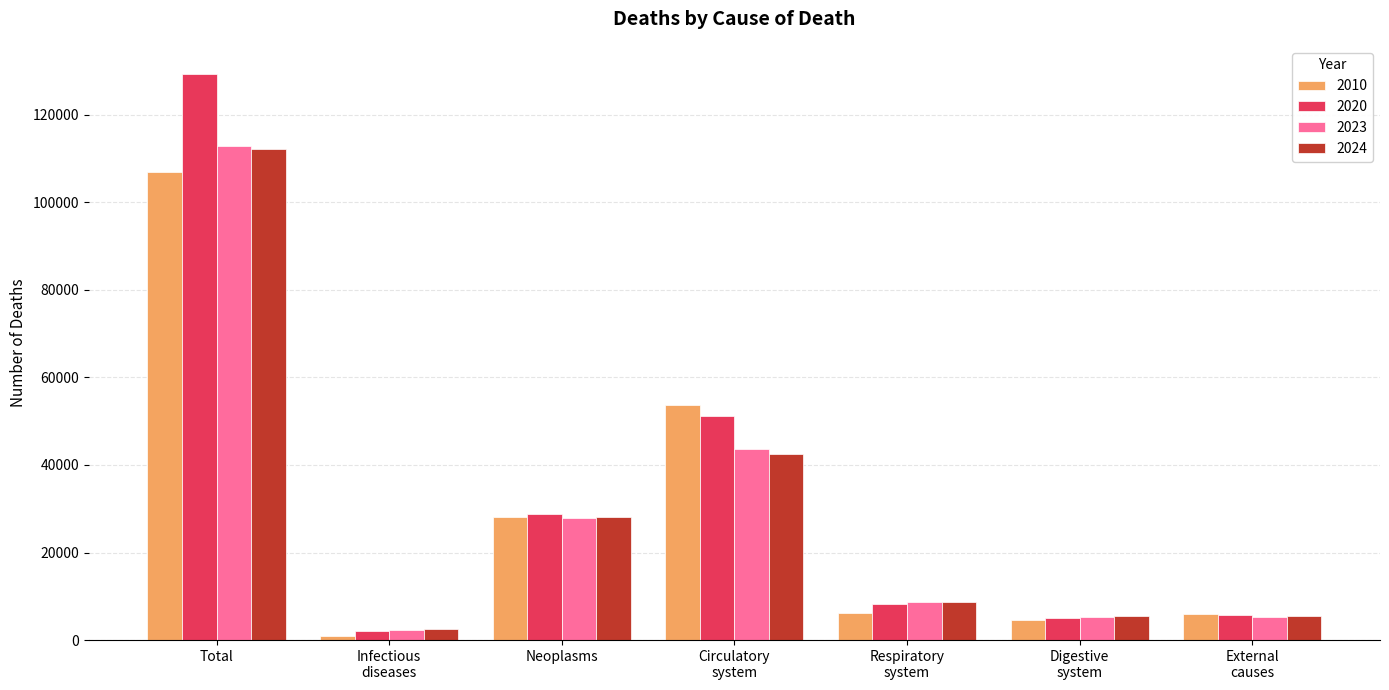

At which category does the chart reach its minimum across all series?

Infectious
diseases